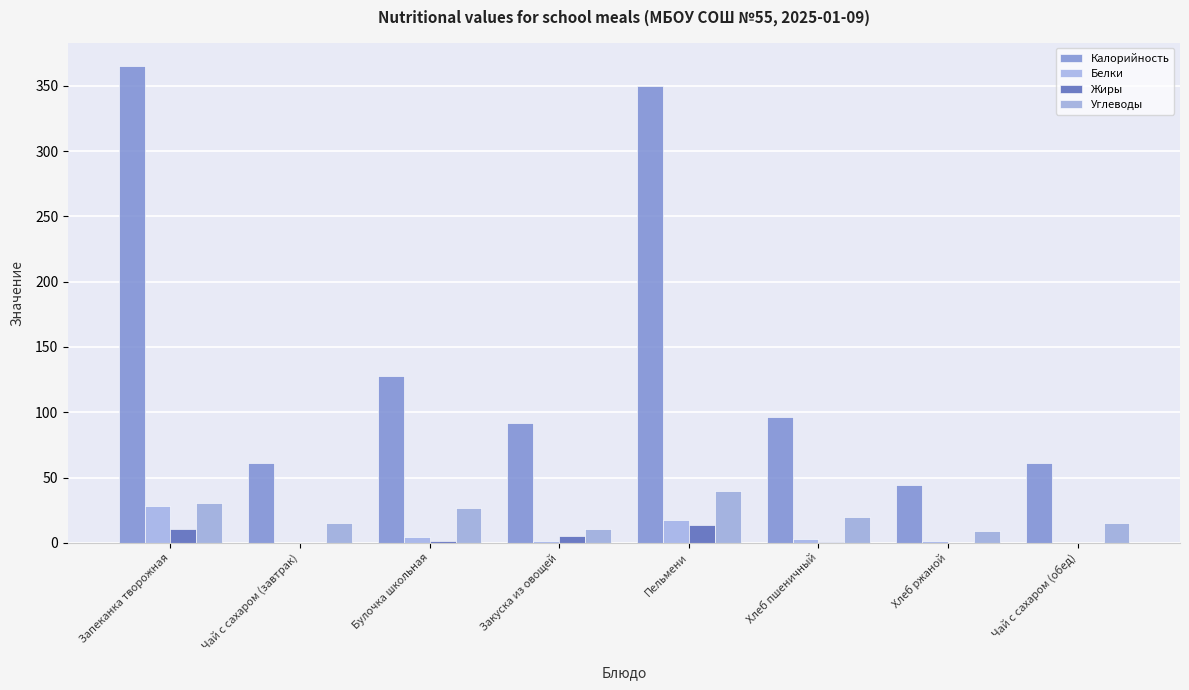

Is the value of Калорийность at Запеканка творожная greater than the value of Белки at Чай с сахаром (обед)?

Yes